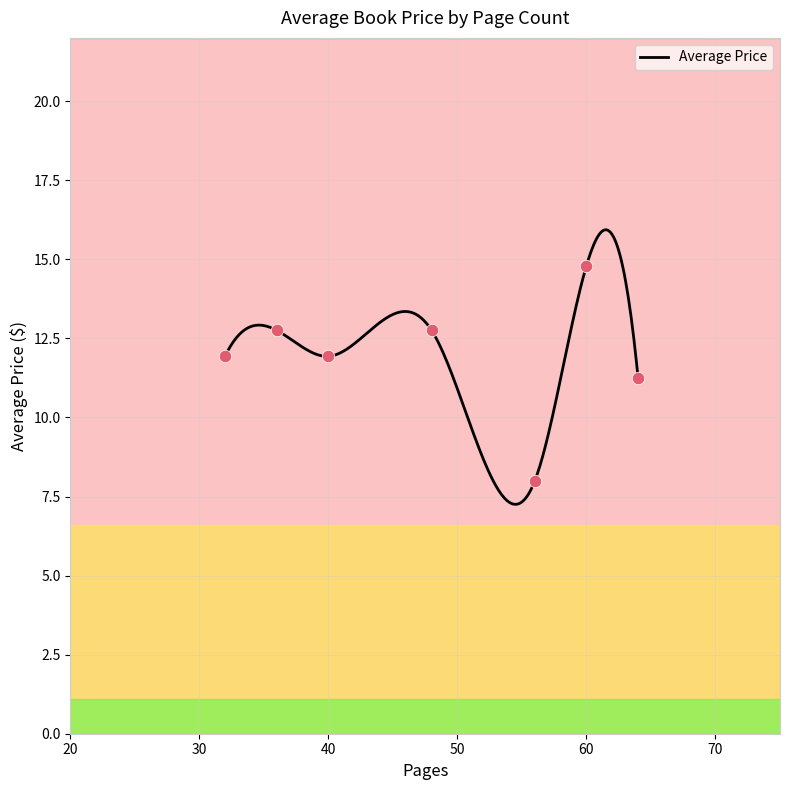

What is the minimum value for Average Price?

7.3